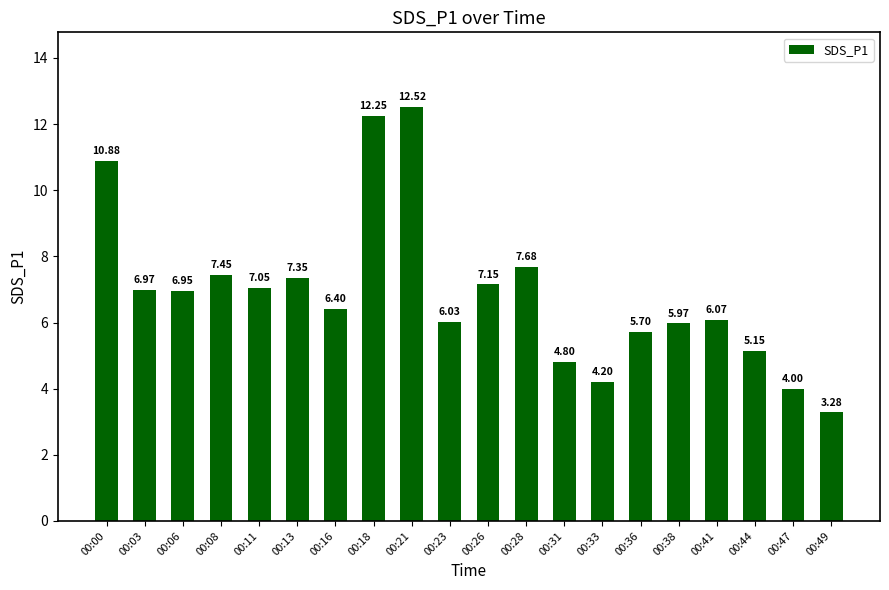

How many bars are there in total?

20